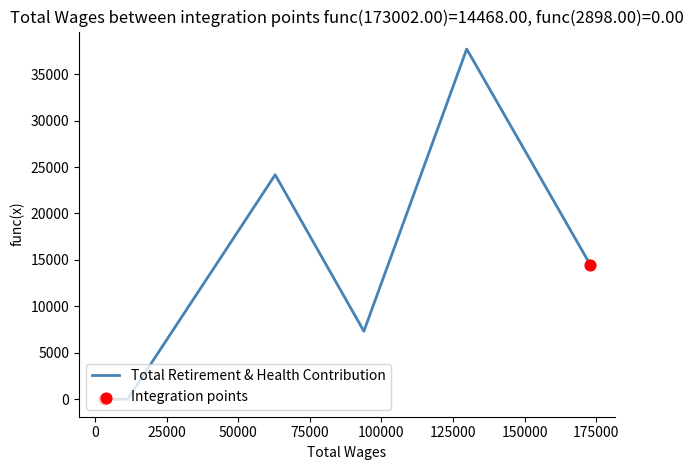

Between 173002.0 and 93872.0, which is larger?

173002.0